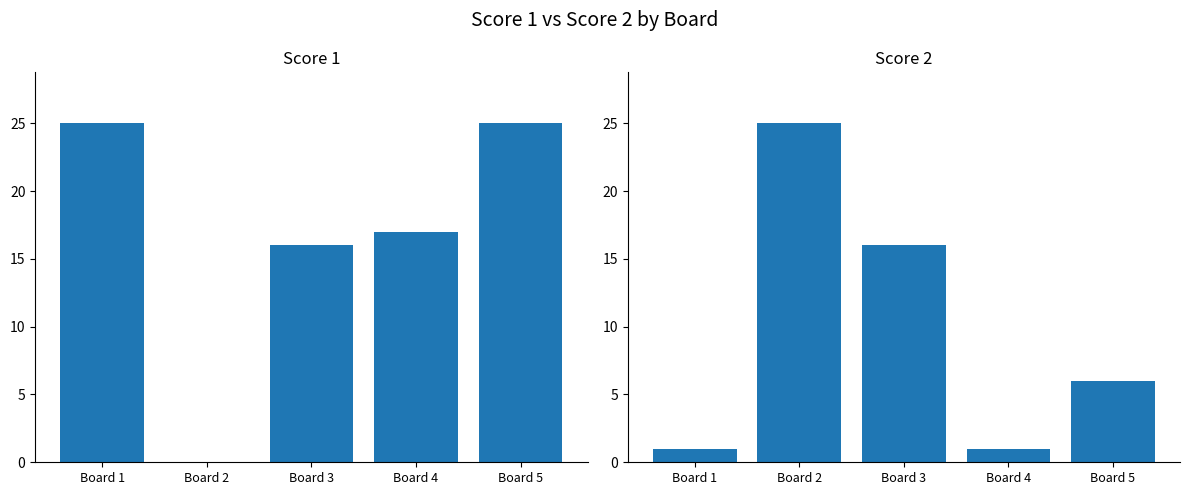

The value of Score 2 at Board 3 is 26. True or false?

False